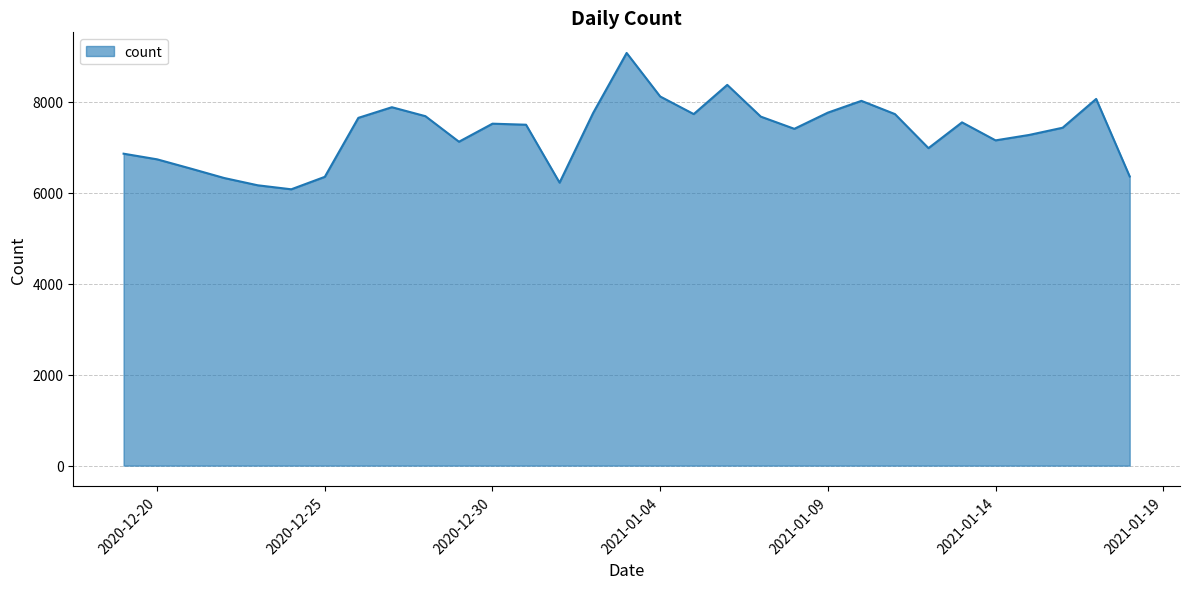

What is the smallest value displayed?

6077